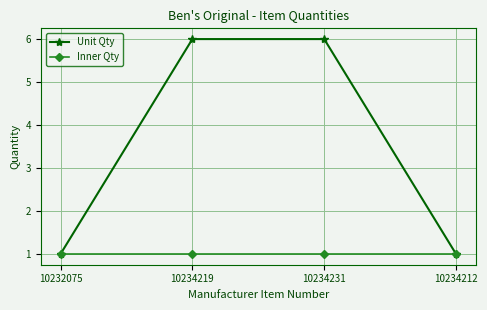

Reading left to right, what are all the values shown in this chart?

Unit Qty: 1	6	6	1
Inner Qty: 1	1	1	1